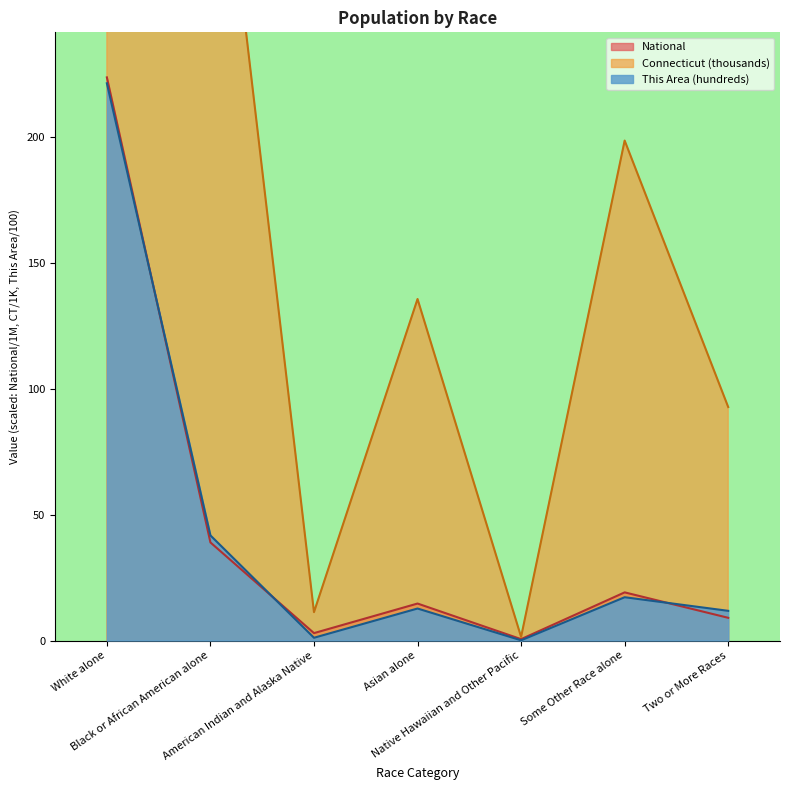

What is the difference between the maximum and second lowest values in the Connecticut series?

2761.2